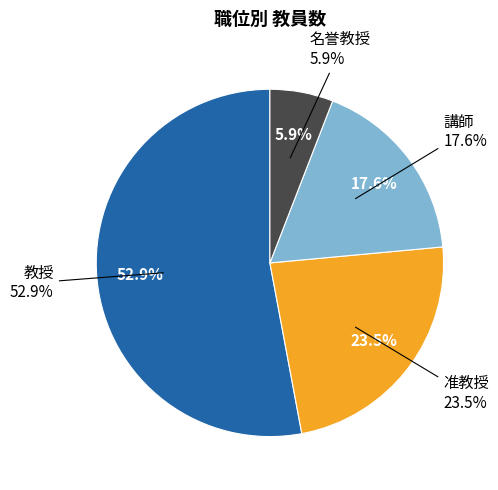

Is the sum of 准教授 and 名誉教授 greater than half?

No